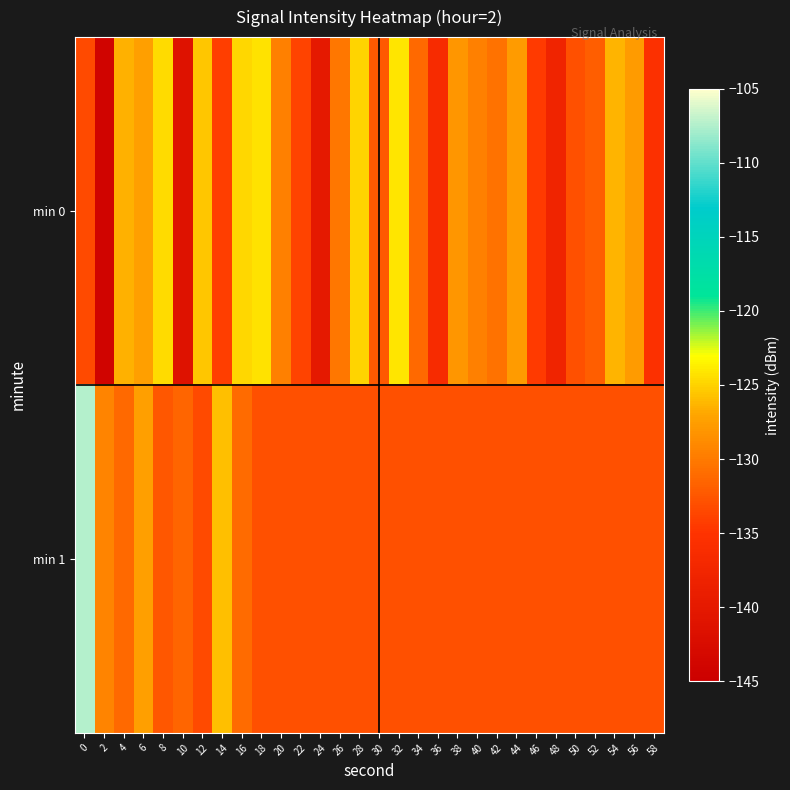

List the series in order of their overall mean, lowest first.

min 1, min 0